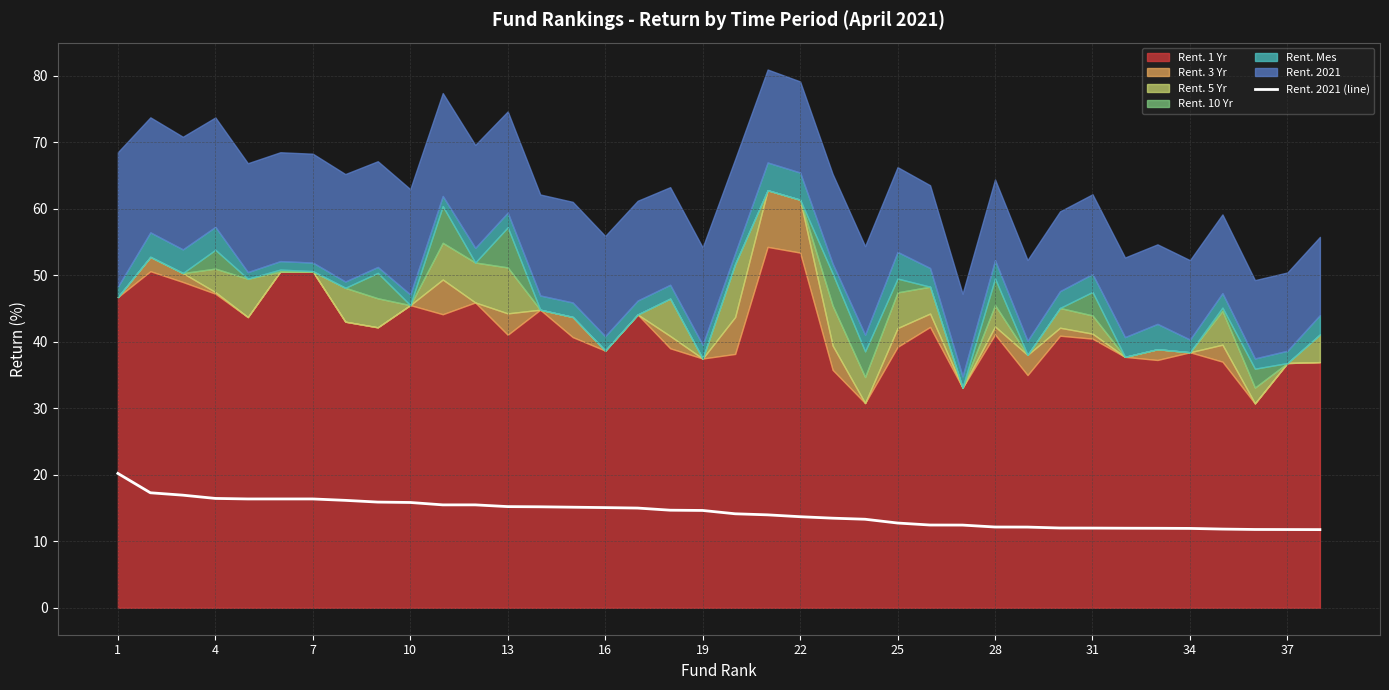

What is the maximum value for Rent. 2021 (line)?

20.2